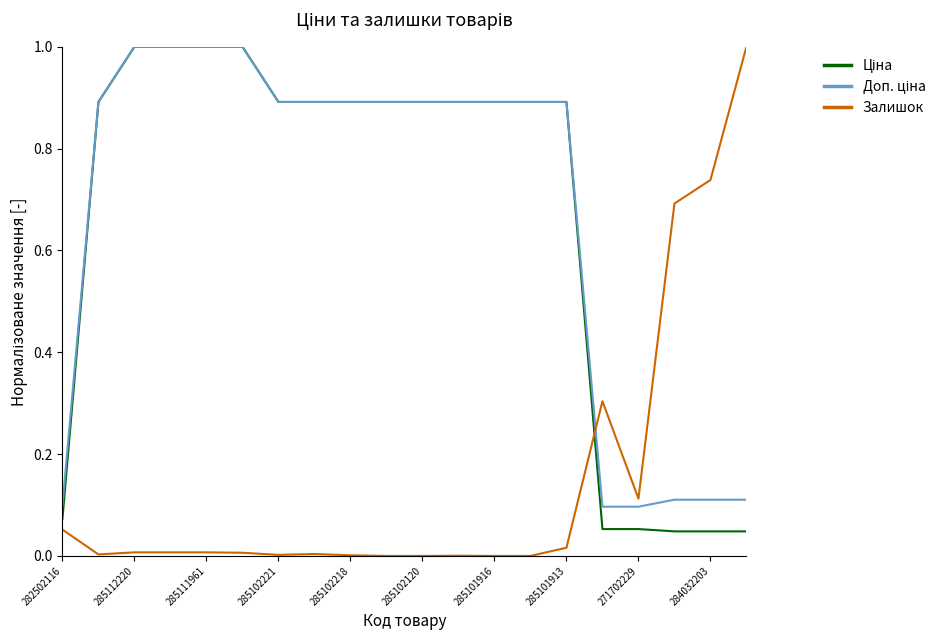

What is the maximum value shown in the chart?

1.0